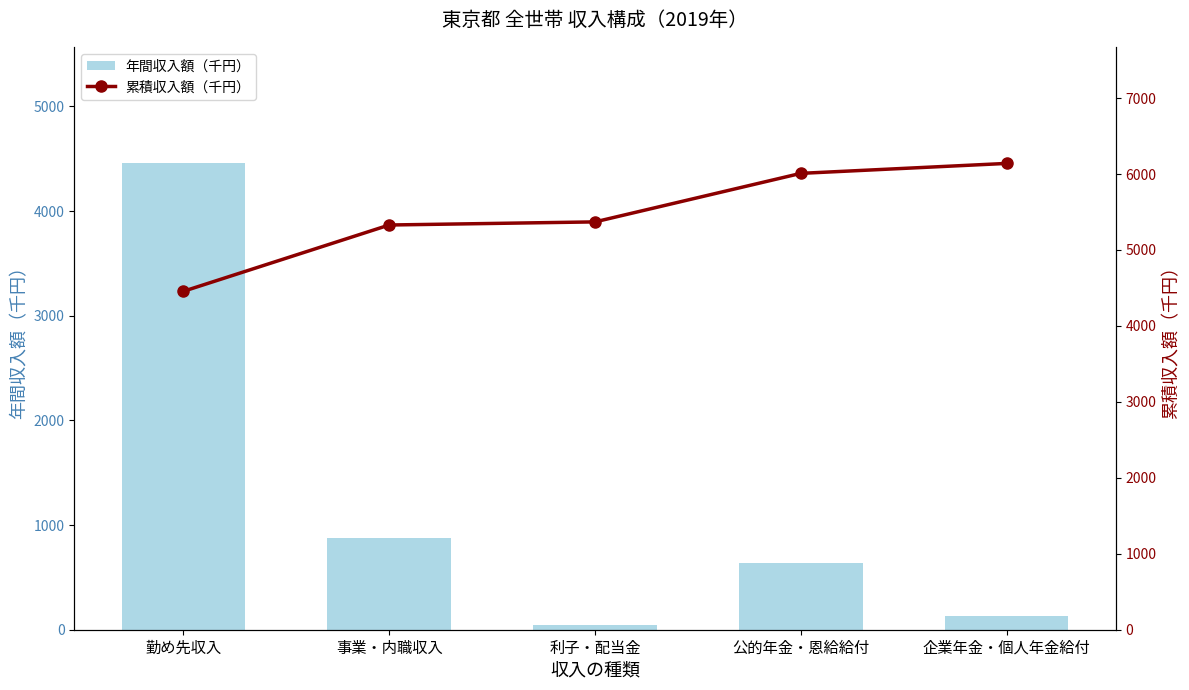

What is the spread (max minus min) of values at 公的年金・恩給給付?

5370